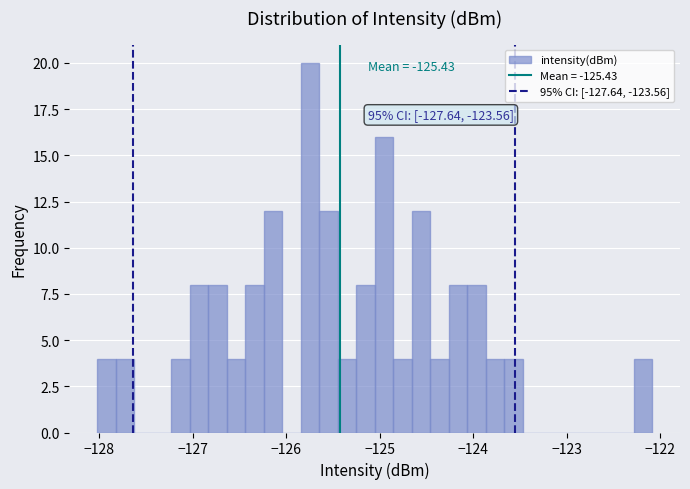

Read against the x-axis, roughly where is the centre of the tallest bar?

-125.7